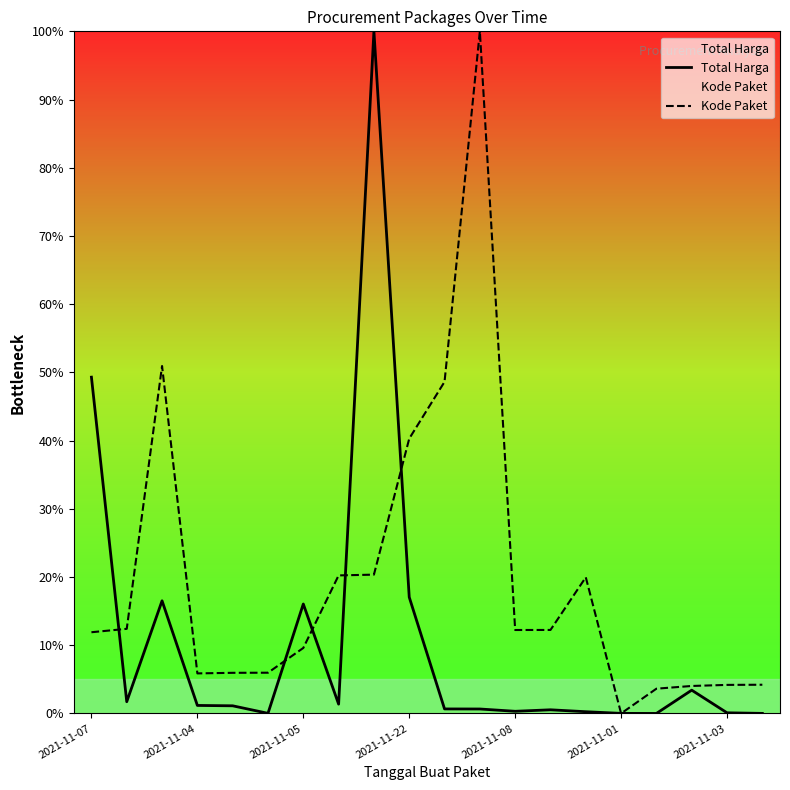

List the series in order of their overall mean, highest first.

Kode Paket, Total Harga